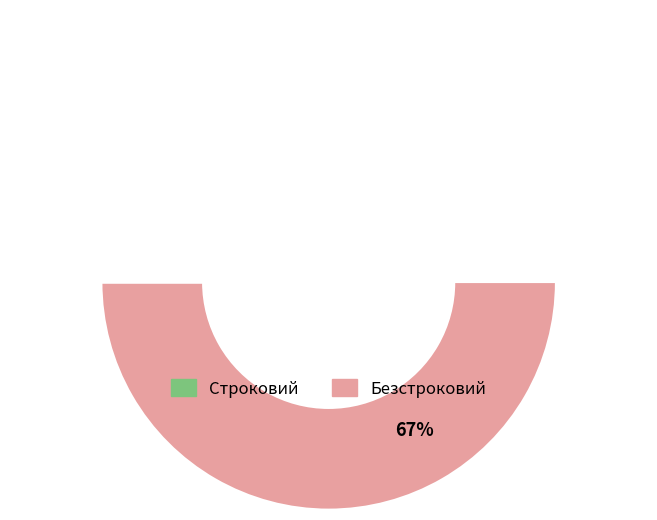

Count the number of slices in the pie.

2